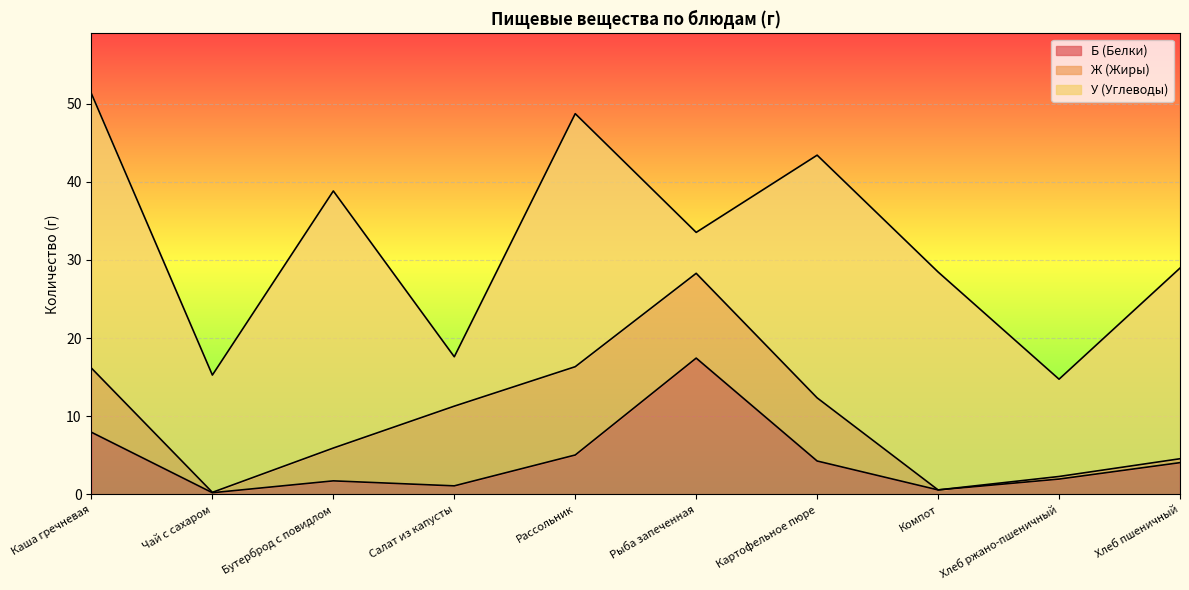

How many values in the Ж (Жиры) series exceed 8?

5